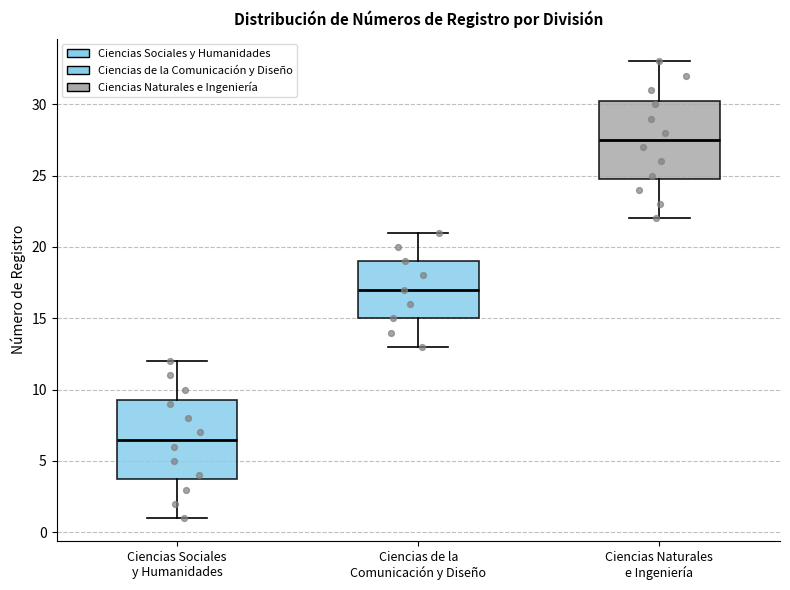

Reading left to right, read every box against the y-axis: the position of its median line, the range the box covers, and the ends of its whiskers. The values are not printed on the chart, so give them approximately, as read against the axis.

Ciencias Sociales y Humanidades: median 6.5, box 4.0 to 9.5, whiskers 1.0 to 12.0
Ciencias de la Comunicación y Diseño: median 17.0, box 15.0 to 19.0, whiskers 13.0 to 21.0
Ciencias Naturales e Ingeniería: median 27.5, box 25.0 to 30.5, whiskers 22.0 to 33.0